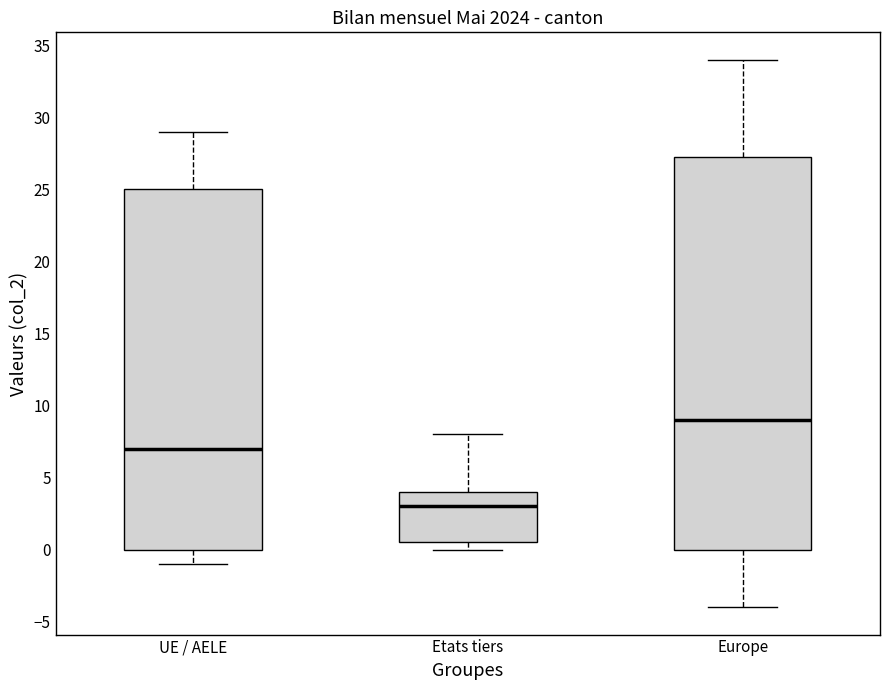

Reading left to right, read every box against the y-axis: the position of its median line, the range the box covers, and the ends of its whiskers. The values are not printed on the chart, so give them approximately, as read against the axis.

UE / AELE: median 7.0, box 0.0 to 25.0, whiskers -1.0 to 29.0
Etats tiers: median 3.0, box 0.5 to 4.0, whiskers 0.0 to 8.0
Europe: median 9.0, box 0.0 to 27.5, whiskers -4.0 to 34.0